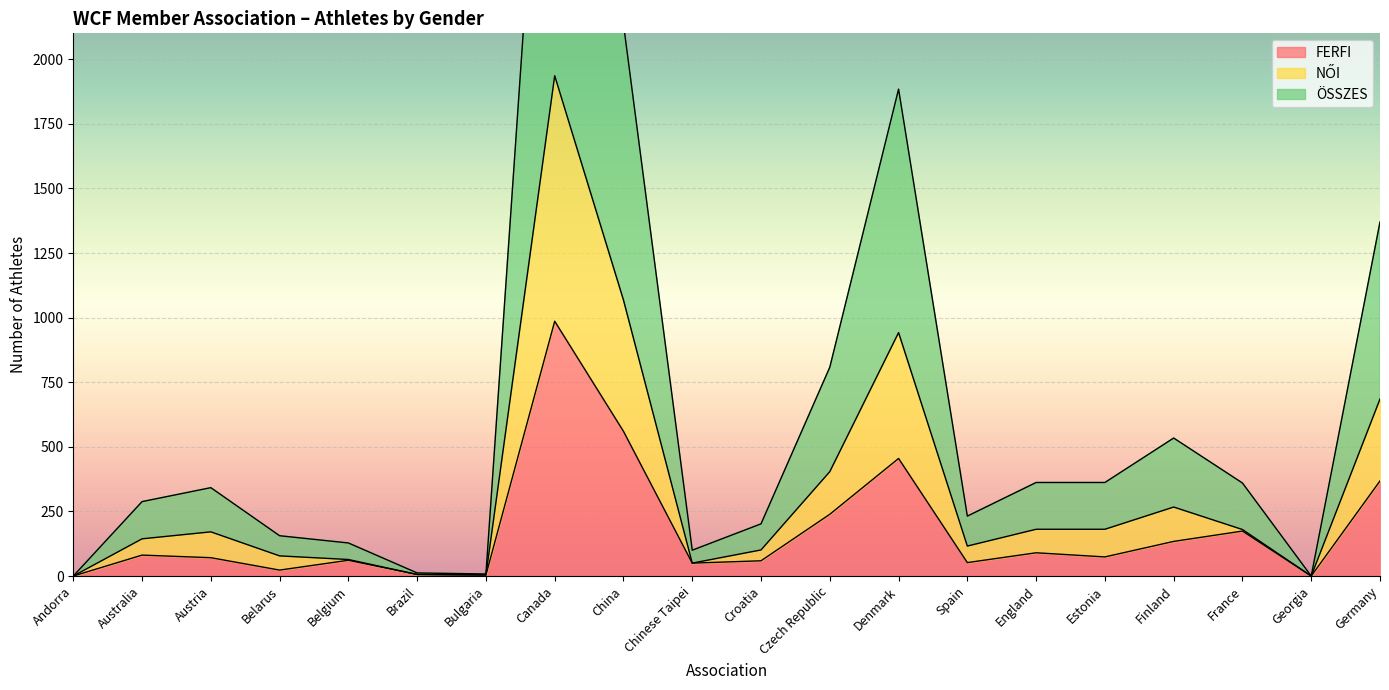

Reading right to left, transcribe all the data shown in this chart.

FERFI: Germany=368	Georgia=0	France=174	Finland=134	Estonia=74	England=90	Spain=52	Denmark=455	Czech Republic=239	Croatia=59	Chinese Taipei=50	China=560	Canada=986	Bulgaria=4	Brazil=6	Belgium=61	Belarus=23	Austria=71	Australia=81	Andorra=0
NŐI: Germany=685	Georgia=0	France=180	Finland=267	Estonia=181	England=181	Spain=116	Denmark=942	Czech Republic=404	Croatia=101	Chinese Taipei=50	China=1068	Canada=1936	Bulgaria=4	Brazil=6	Belgium=64	Belarus=78	Austria=171	Australia=144	Andorra=0
ÖSSZES: Germany=1370	Georgia=0	France=360	Finland=534	Estonia=362	England=362	Spain=232	Denmark=1884	Czech Republic=808	Croatia=202	Chinese Taipei=100	China=2136	Canada=3872	Bulgaria=8	Brazil=12	Belgium=128	Belarus=156	Austria=342	Australia=288	Andorra=0